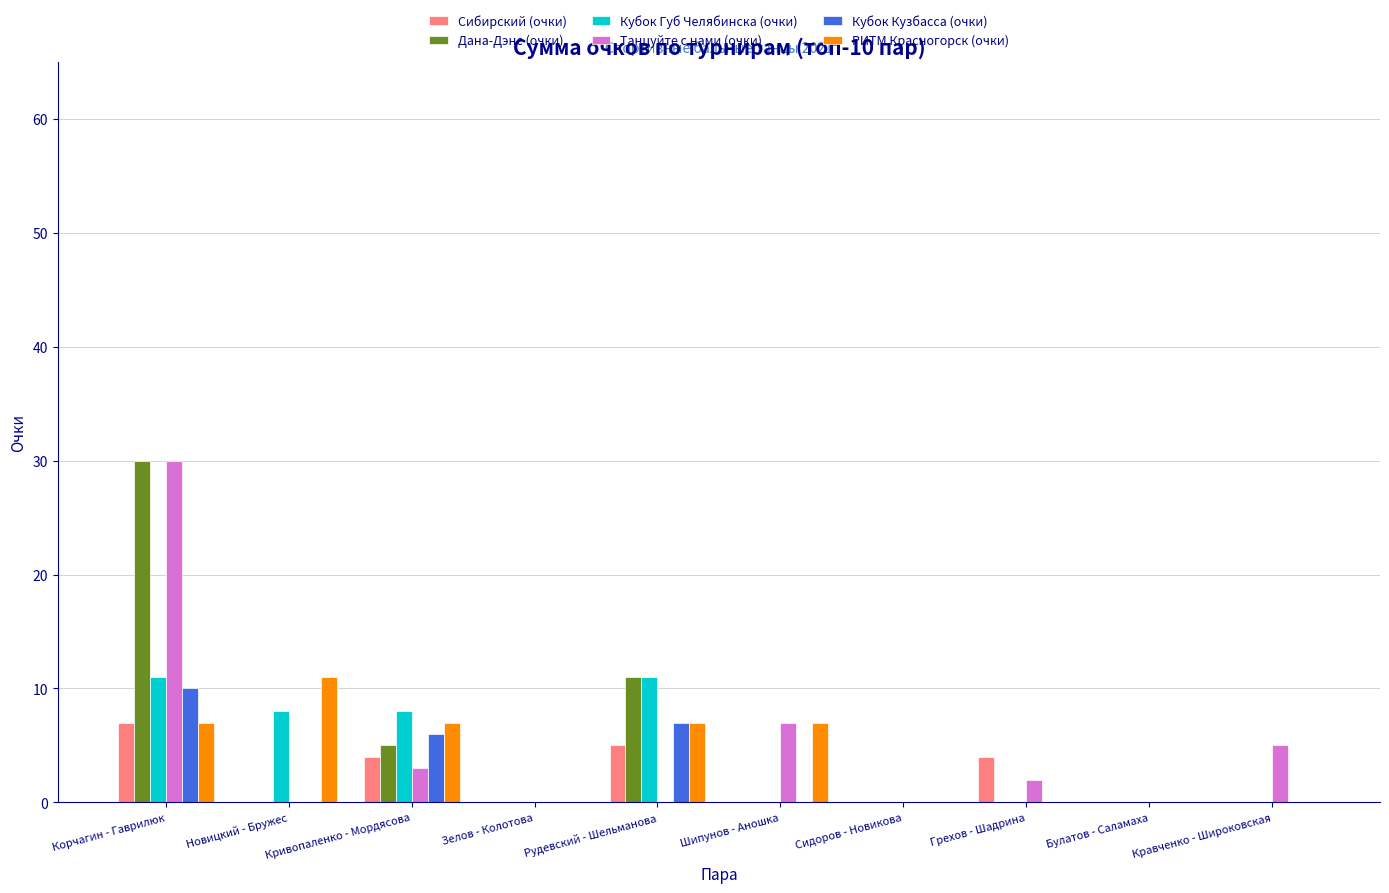

What is the approximate value of РИТМ Красногорск (очки) at Шипунов - Аношка, to the nearest 10?

10